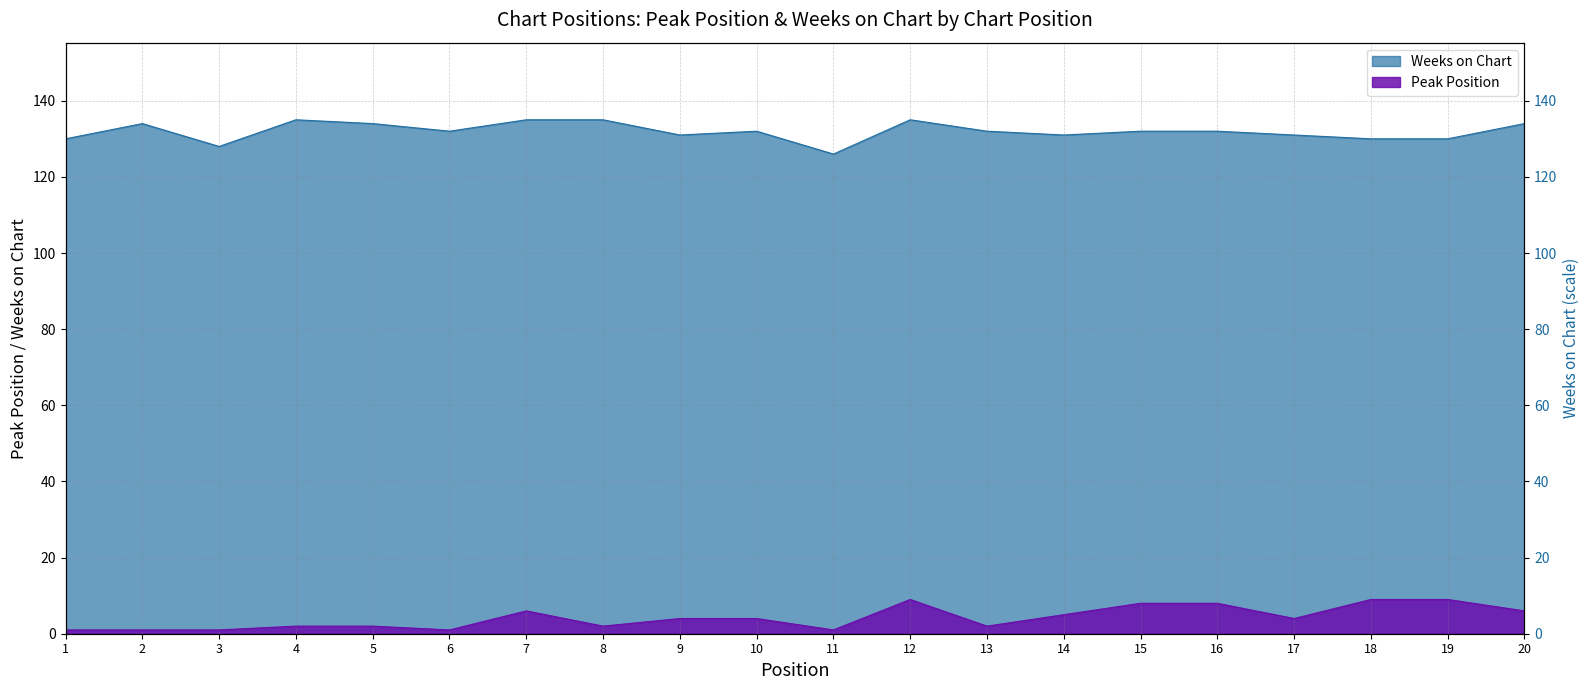

What value does the Peak Position series have at 12?

9